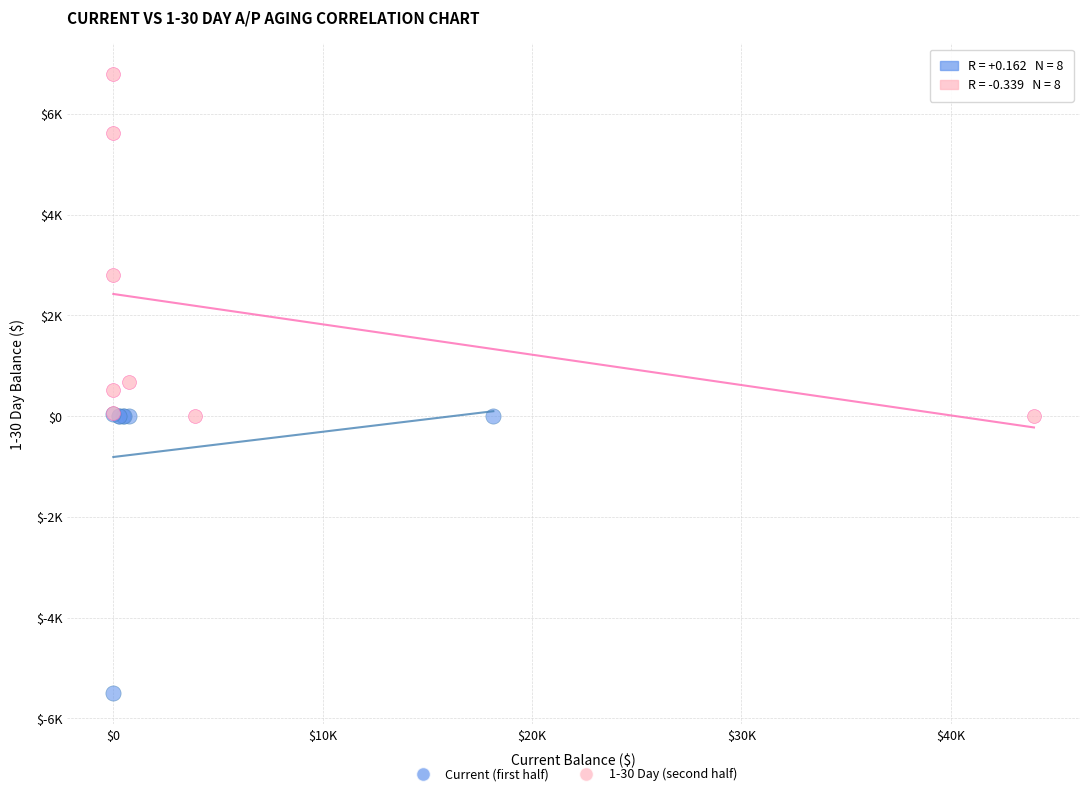

What are all the series names shown in the legend?

Current (first half), 1-30 Day (second half)